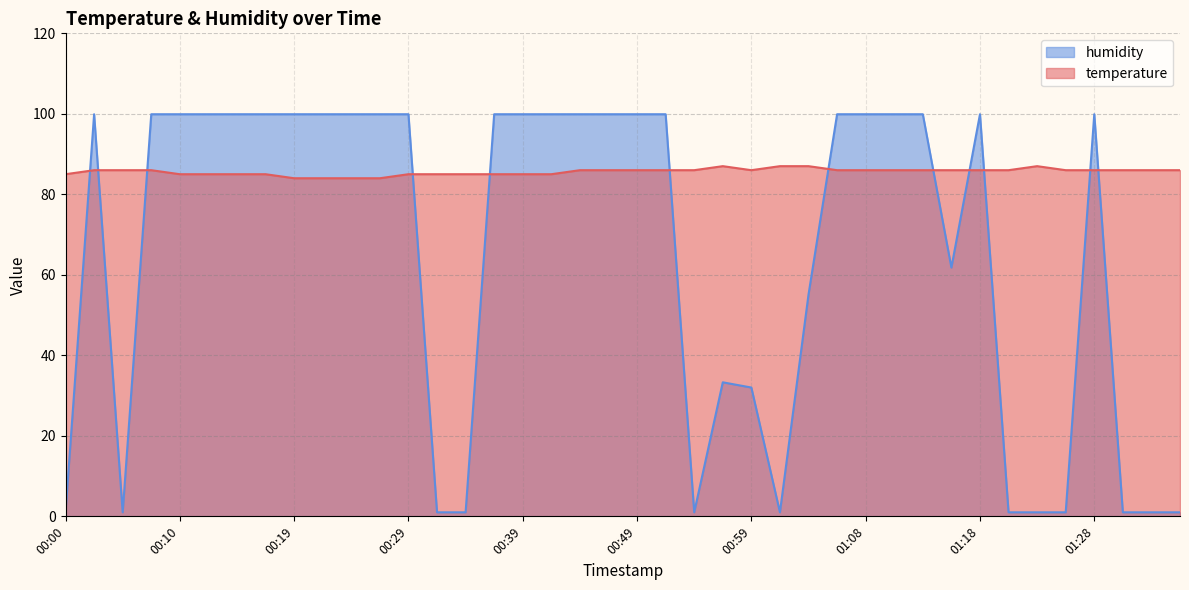

Between which two adjacent categories do humidity and temperature first intersect?

00:00 and 00:02